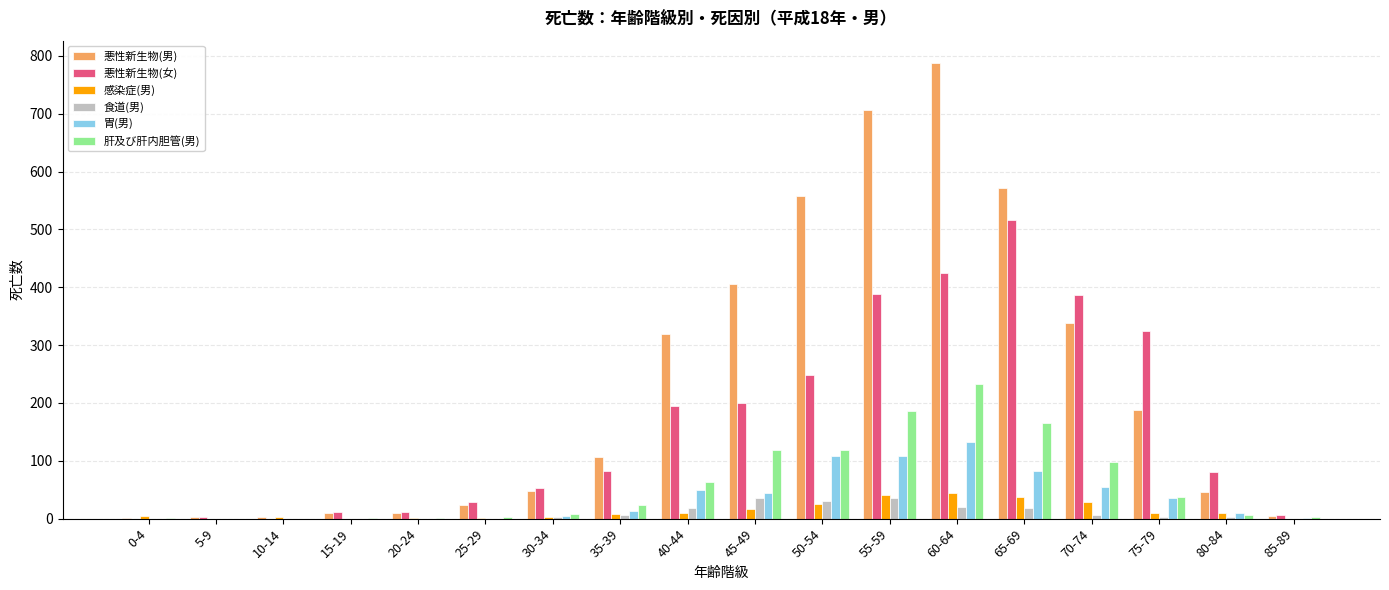

Which category has the highest value across all series?

60-64